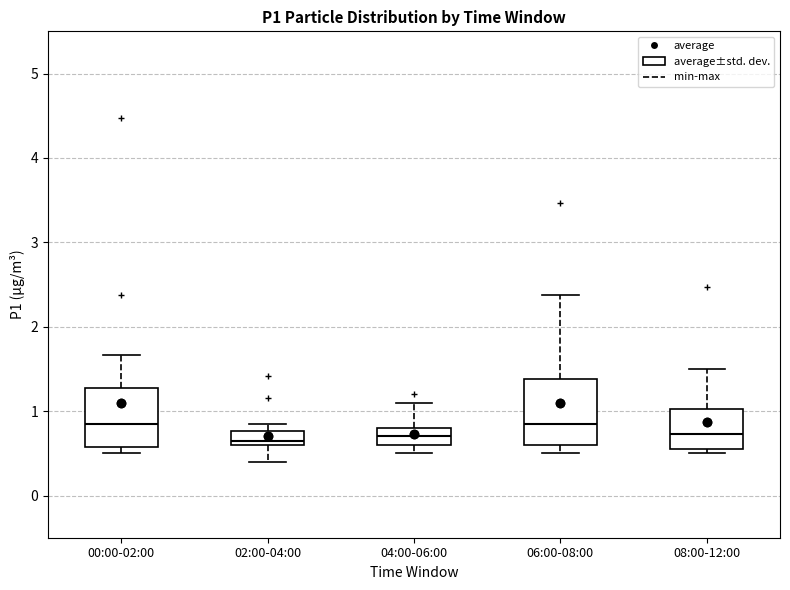

Reading left to right, transcribe this box plot: for each box, give where its median line is, the range the box spans, and where its two whiskers end, as read against the y-axis. The values are not printed on the chart, so give them approximately, as read against the axis.

00:00-02:00: median 0.9, box 0.6 to 1.3, whiskers 0.5 to 1.7
02:00-04:00: median 0.7, box 0.6 to 0.8, whiskers 0.4 to 0.9
04:00-06:00: median 0.7, box 0.6 to 0.8, whiskers 0.5 to 1.1
06:00-08:00: median 0.9, box 0.6 to 1.4, whiskers 0.5 to 2.4
08:00-12:00: median 0.7, box 0.6 to 1.0, whiskers 0.5 to 1.5